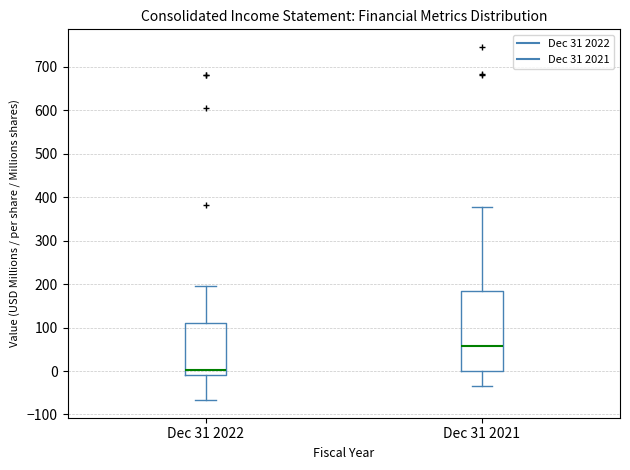

Where does the lower whisker of the box for Dec 31 2022 end on the y-axis? The values are not printed on the chart, so give them approximately, as read against the axis.

-70